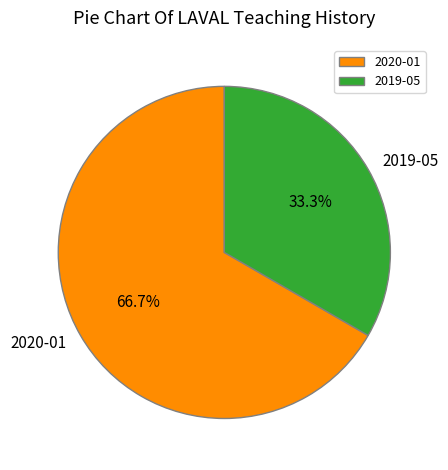

Rank the categories by value from highest to lowest.

2020-01, 2019-05